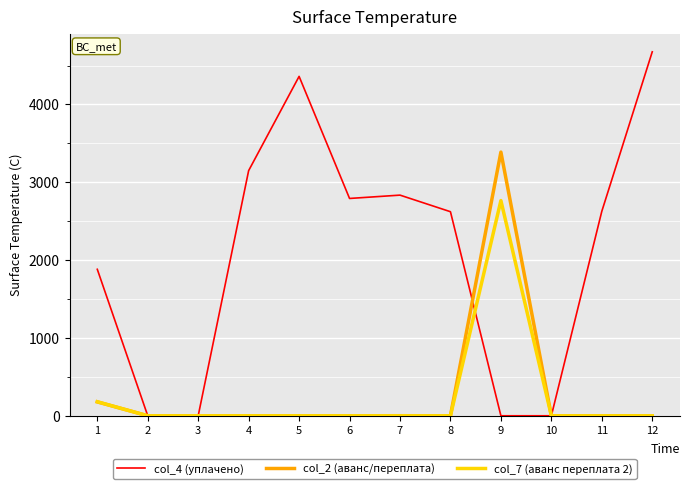

What is the highest value of the col_4 (уплачено) series?

4676.4